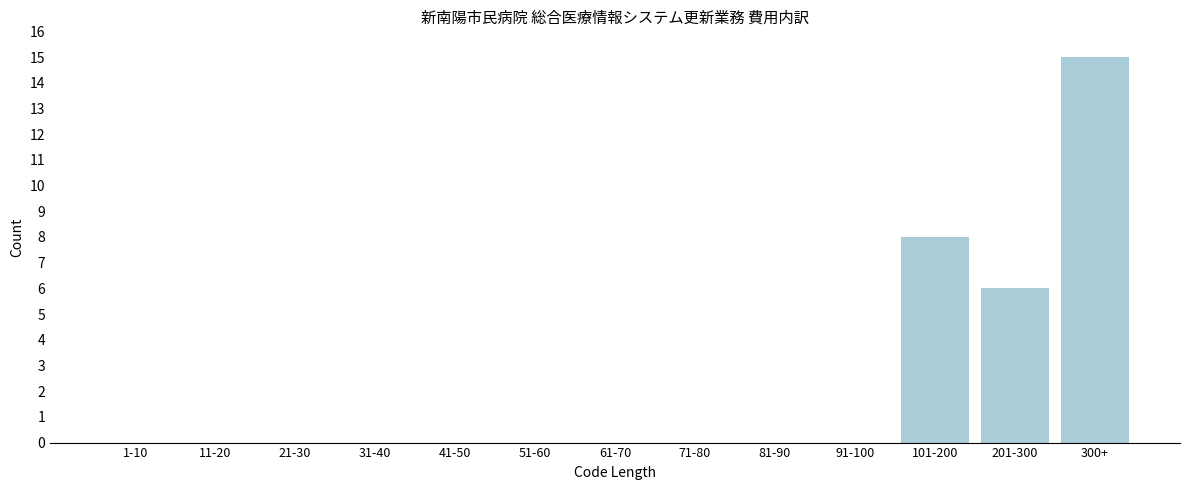

Reading left to right, extract all data points from this chart.

1-10=0	11-20=0	21-30=0	31-40=0	41-50=0	51-60=0	61-70=0	71-80=0	81-90=0	91-100=0	101-200=8	201-300=6	300+=15